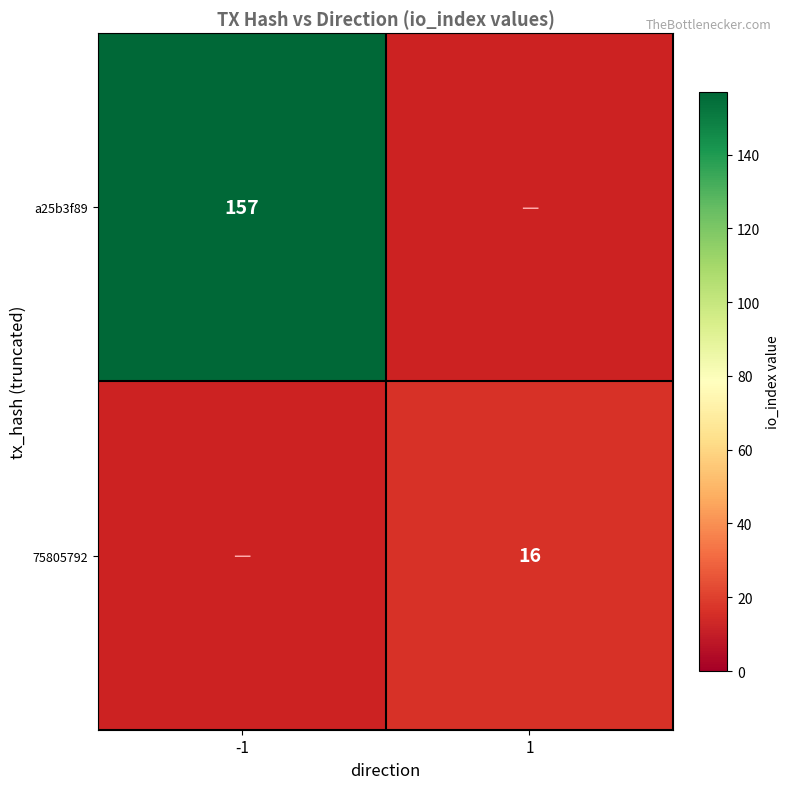

True or false: a25b3f89 has a value of 238 at -1.

False